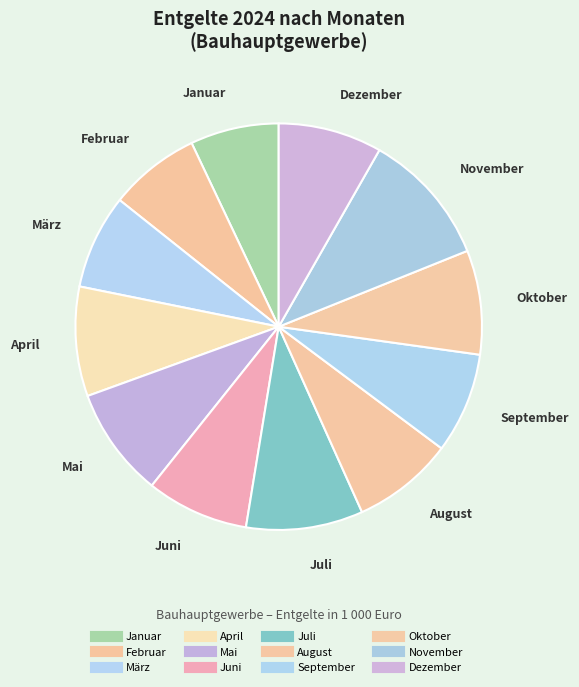

Do Juli and Februar together represent more than half of the pie?

No